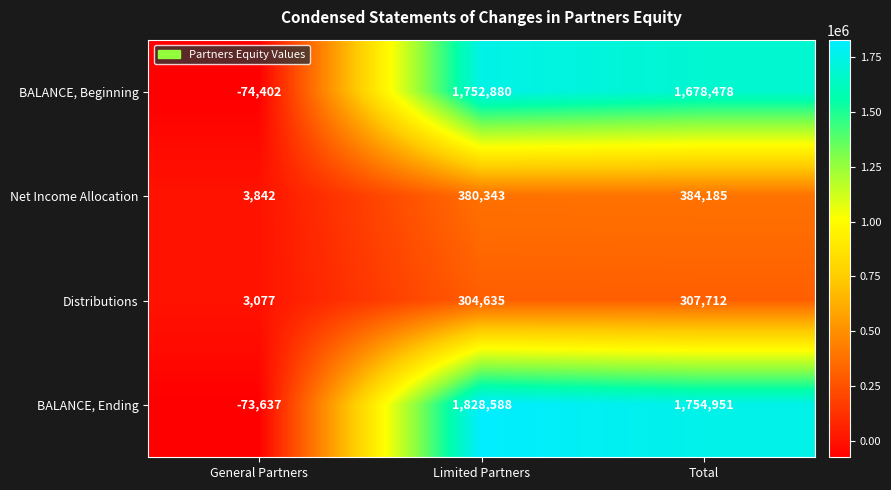

Reading left to right, extract all data points from this chart.

BALANCE, Beginning: -74402	1752880	1678478
Net Income Allocation: 3842	380343	384185
Distributions: 3077	304635	307712
BALANCE, Ending: -73637	1828588	1754951